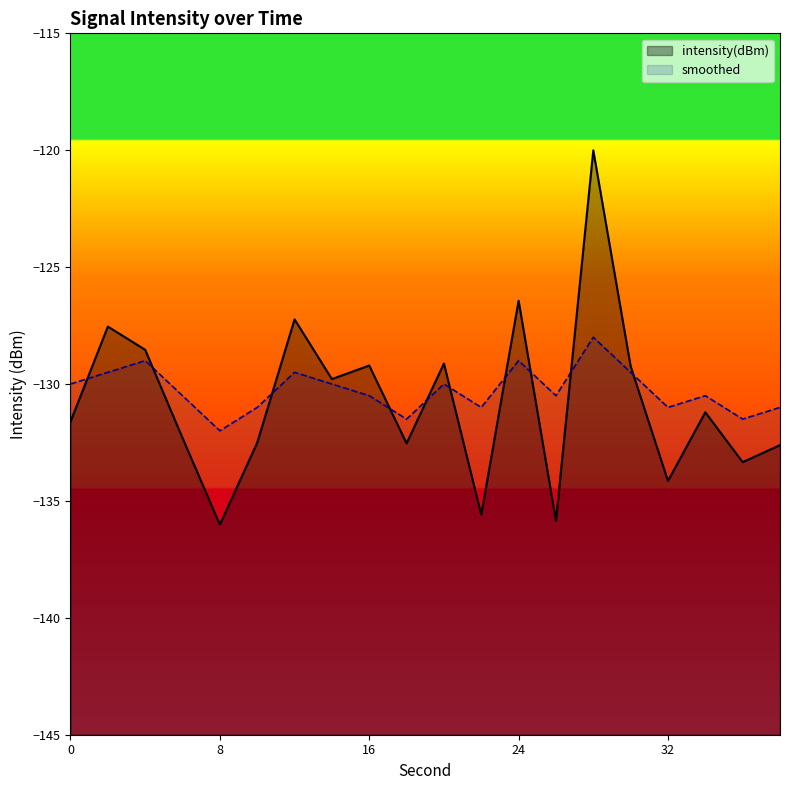

At which category is the sum across all series the highest?

28